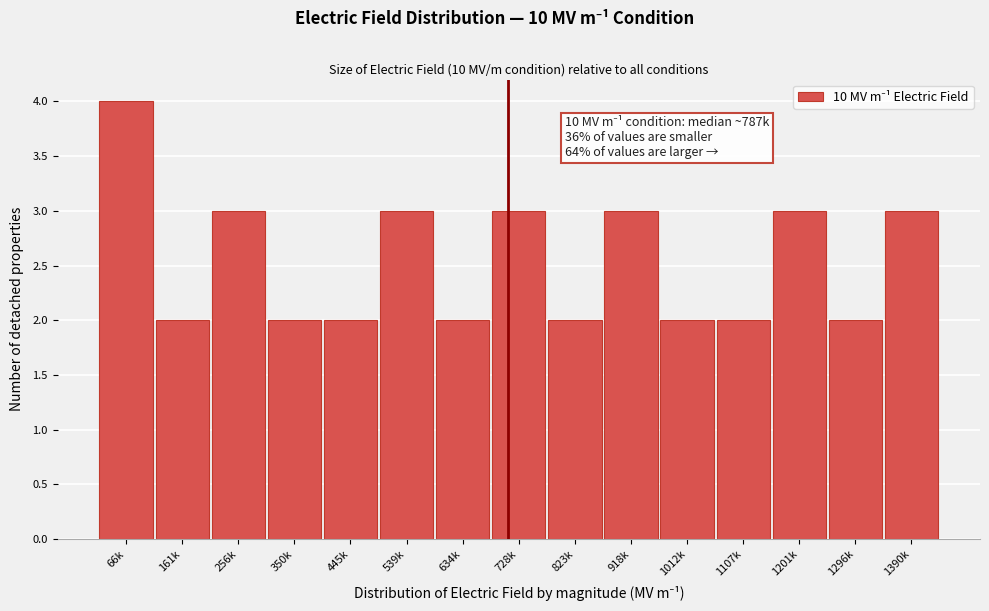

Reading left to right, list all the values displayed in this chart.

66k=4	161k=2	256k=3	350k=2	445k=2	539k=3	634k=2	728k=3	823k=2	918k=3	1012k=2	1107k=2	1201k=3	1296k=2	1390k=3